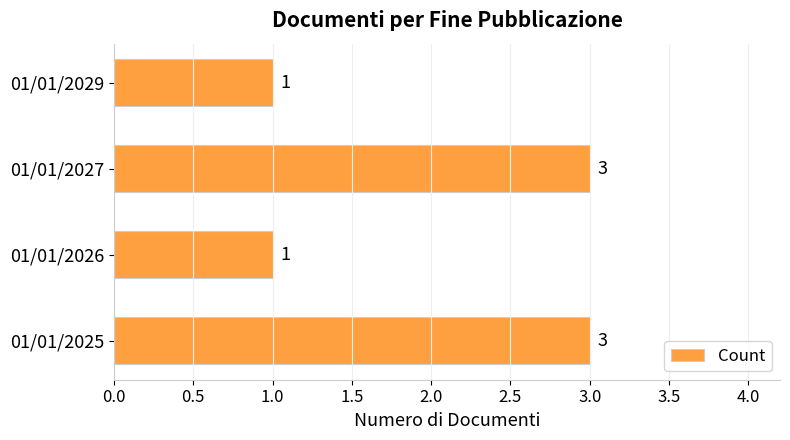

Between 01/01/2027 and 01/01/2026, which is larger?

01/01/2027